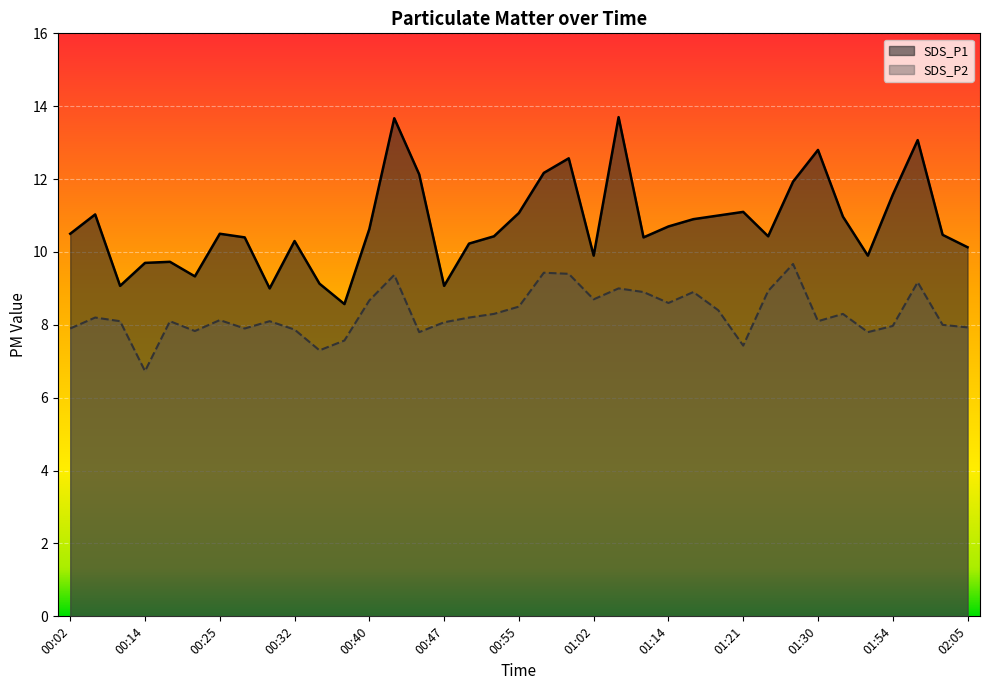

At which category is the sum across all series the highest?

00:42